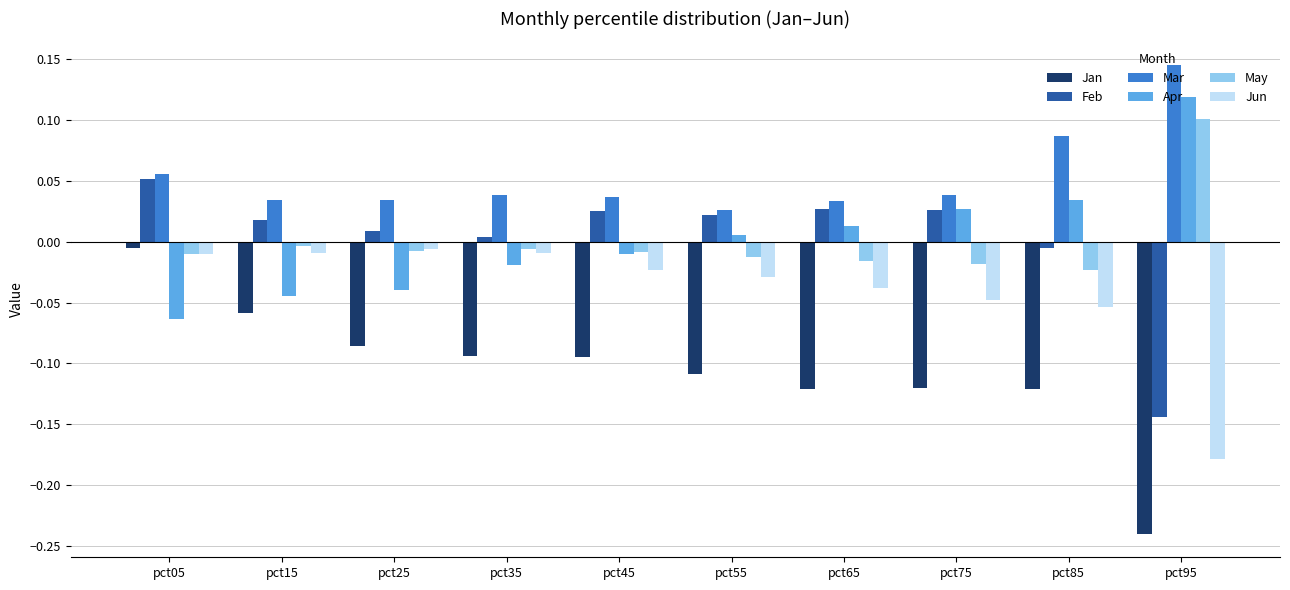

What is the sum of all Mar values?

0.5